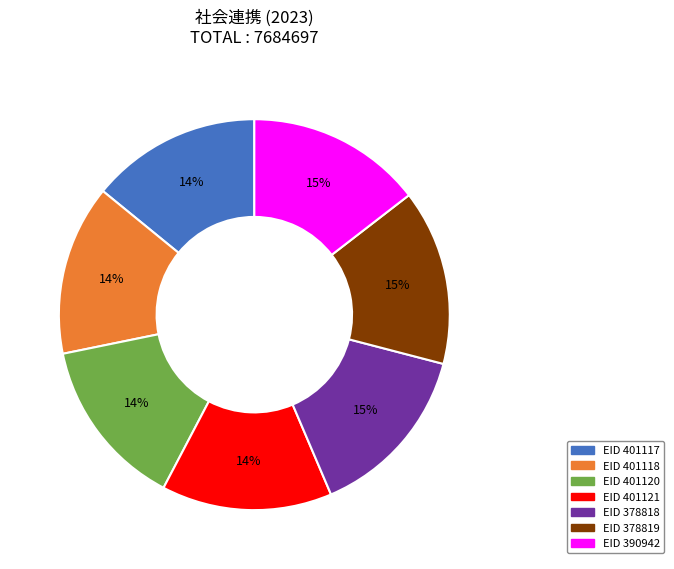

How many segments does this pie chart have?

7